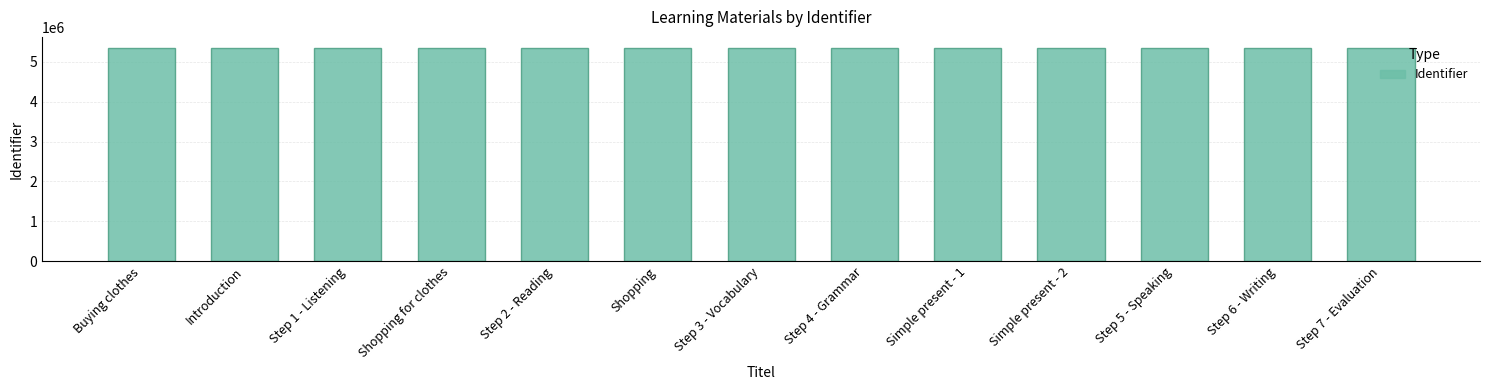

What is the smallest value displayed?

5355993